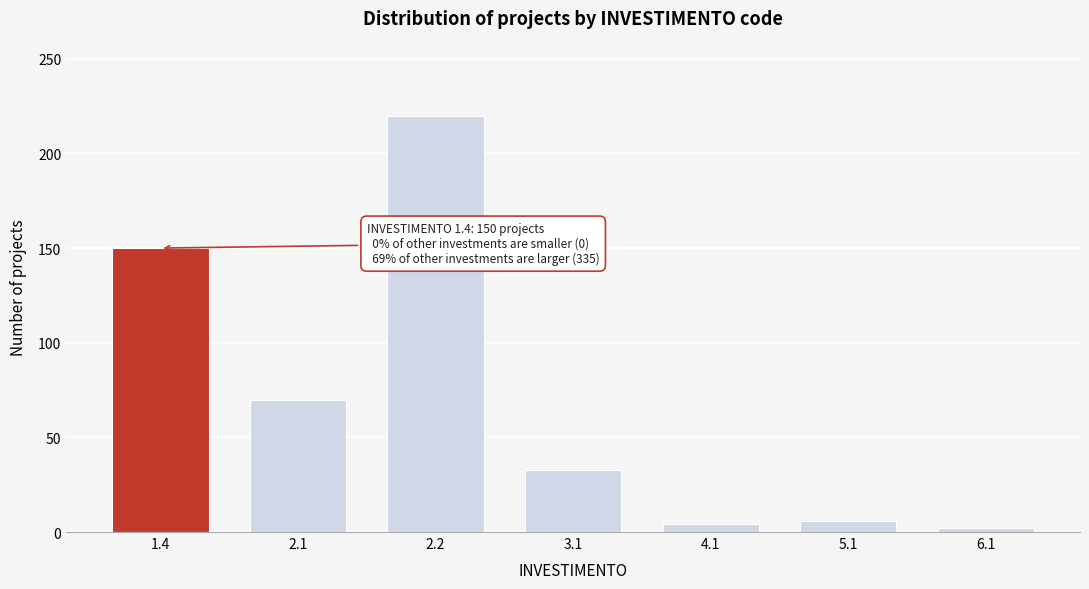

Reading left to right, list all the values displayed in this chart.

150	70	220	33	4	6	2